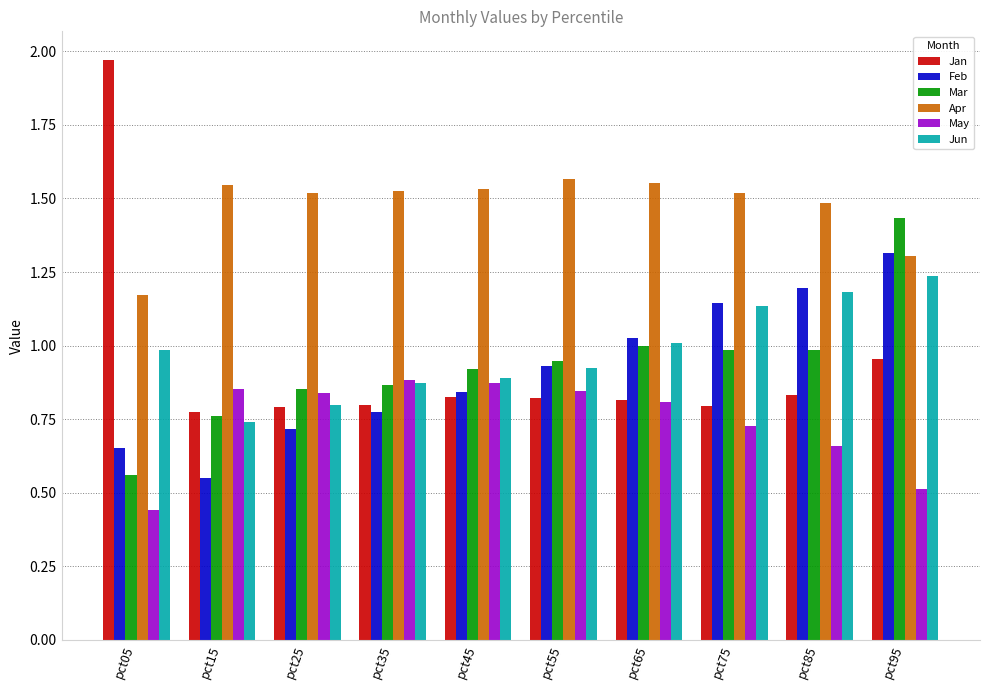

What are all the series names shown in the legend?

Jan, Feb, Mar, Apr, May, Jun